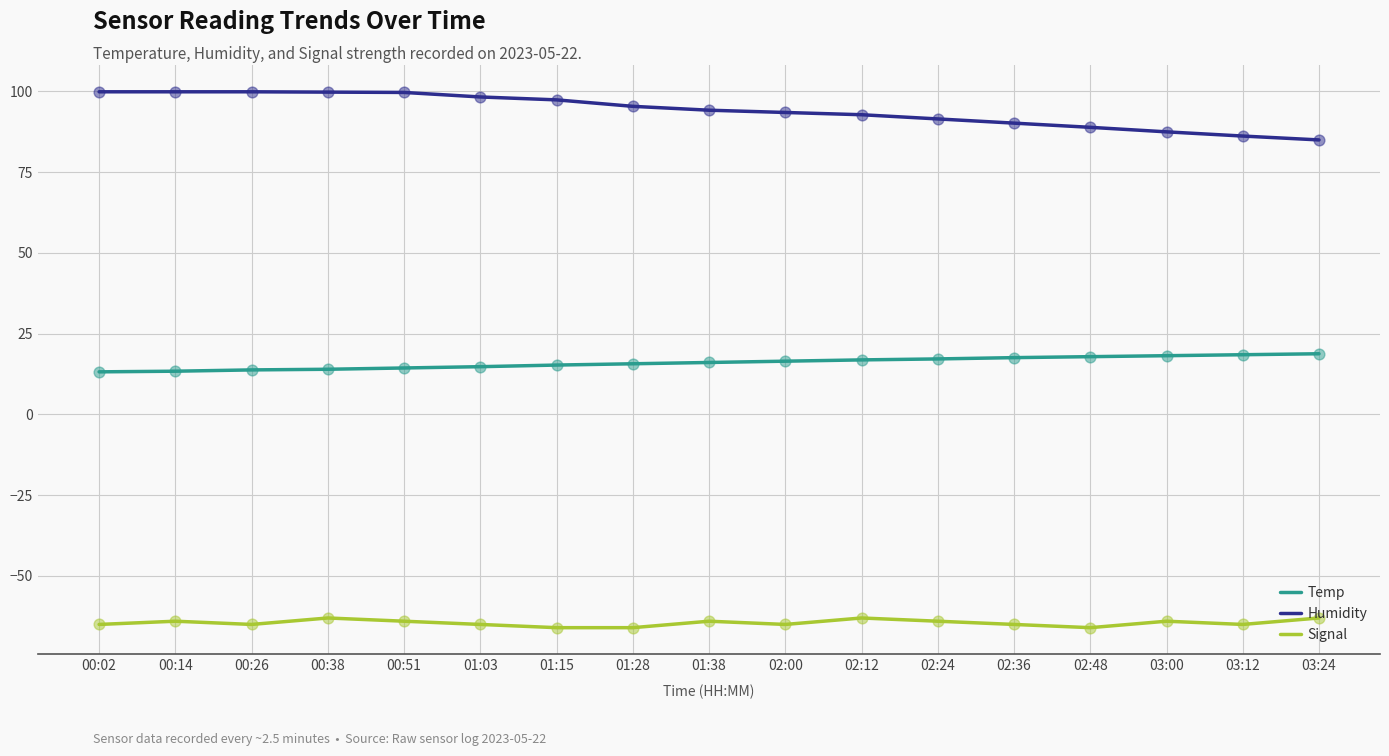

What is the total value across all series at 00:14?

49.3